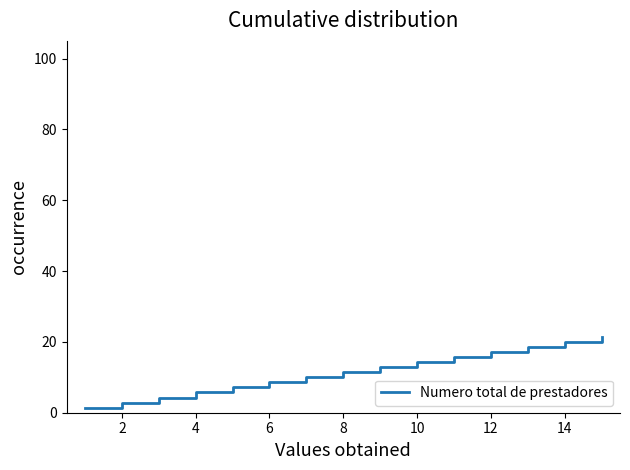

What is the difference between the maximum and minimum values?

20.0